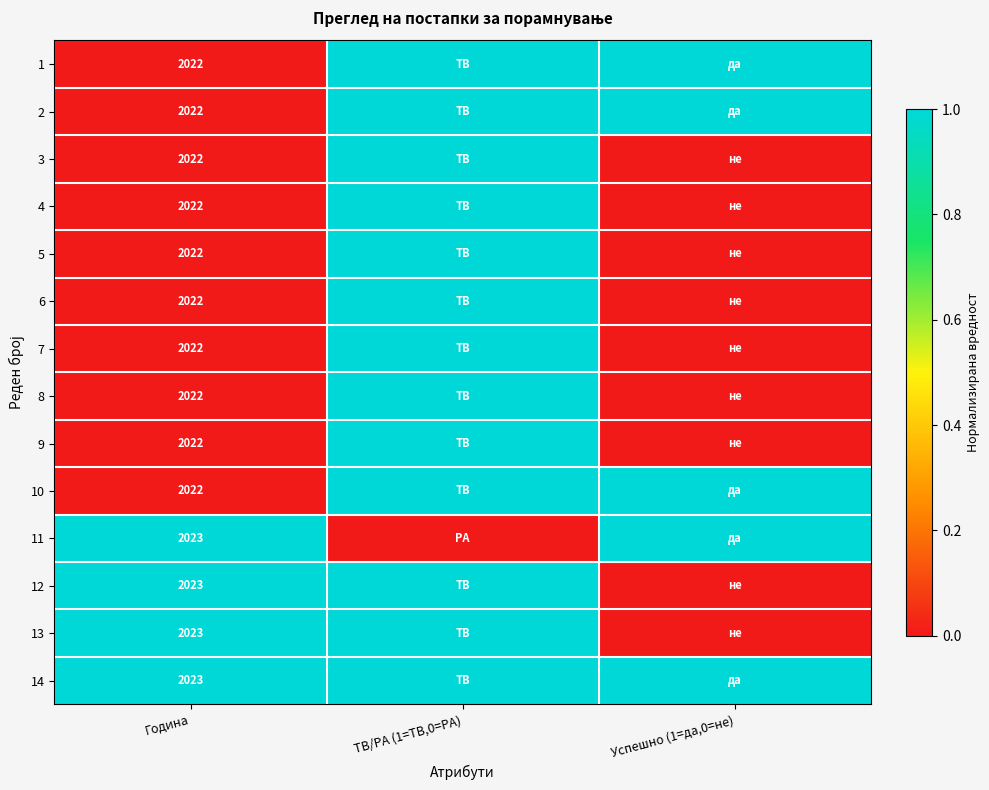

What is the total value across all series at Година?

28312